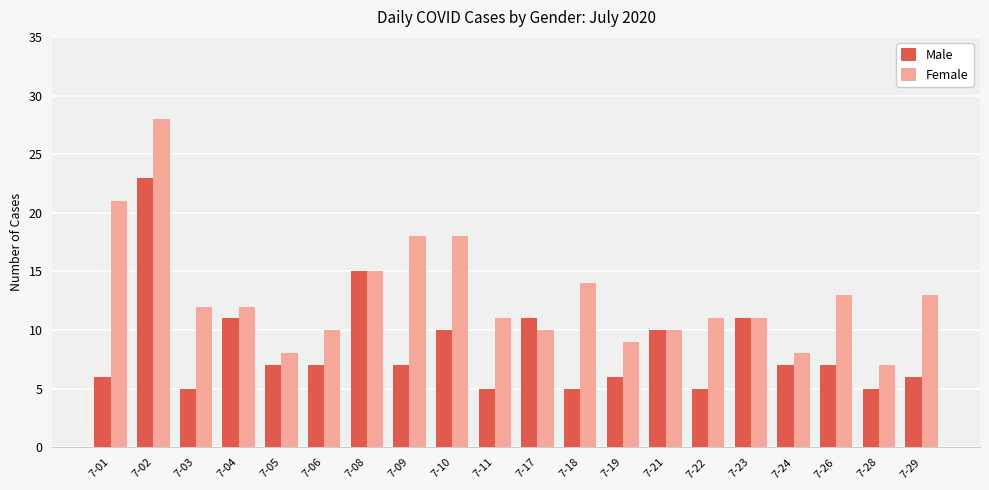

At 7-29, list the series in order from smallest to largest.

Male, Female